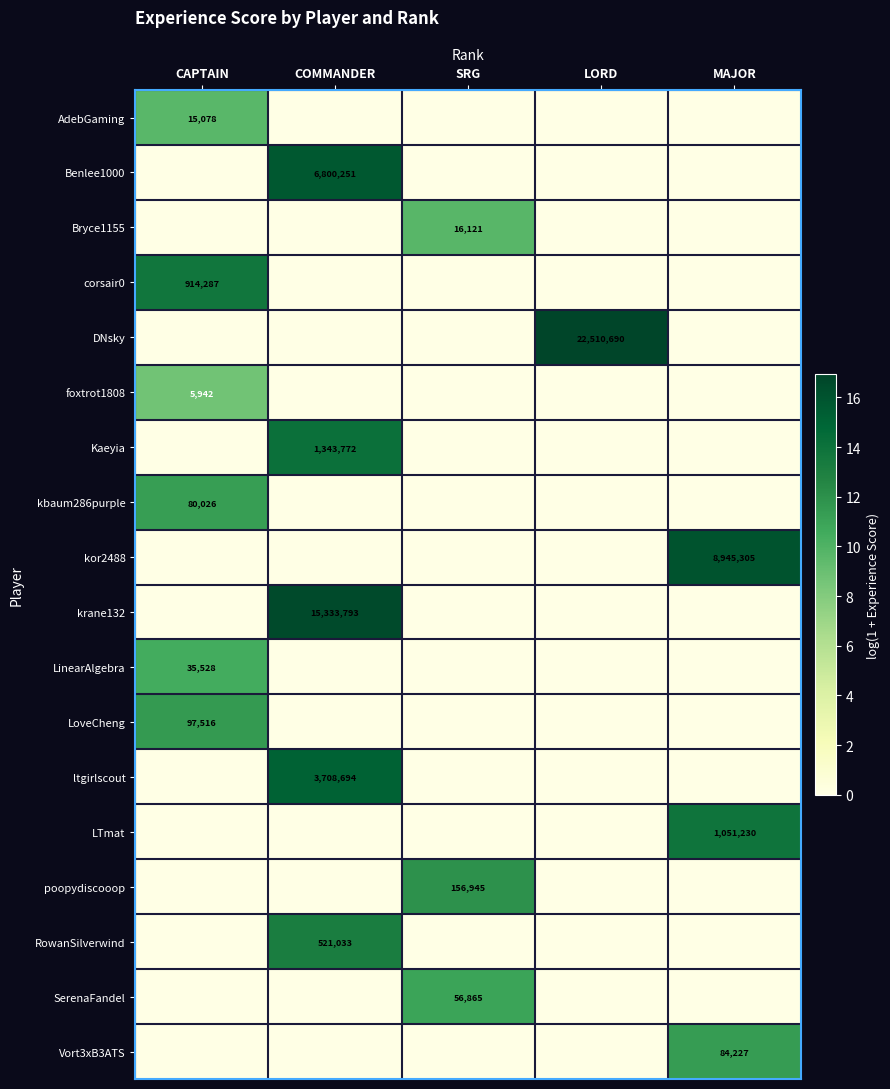

At which category is the sum across all series the highest?

COMMANDER